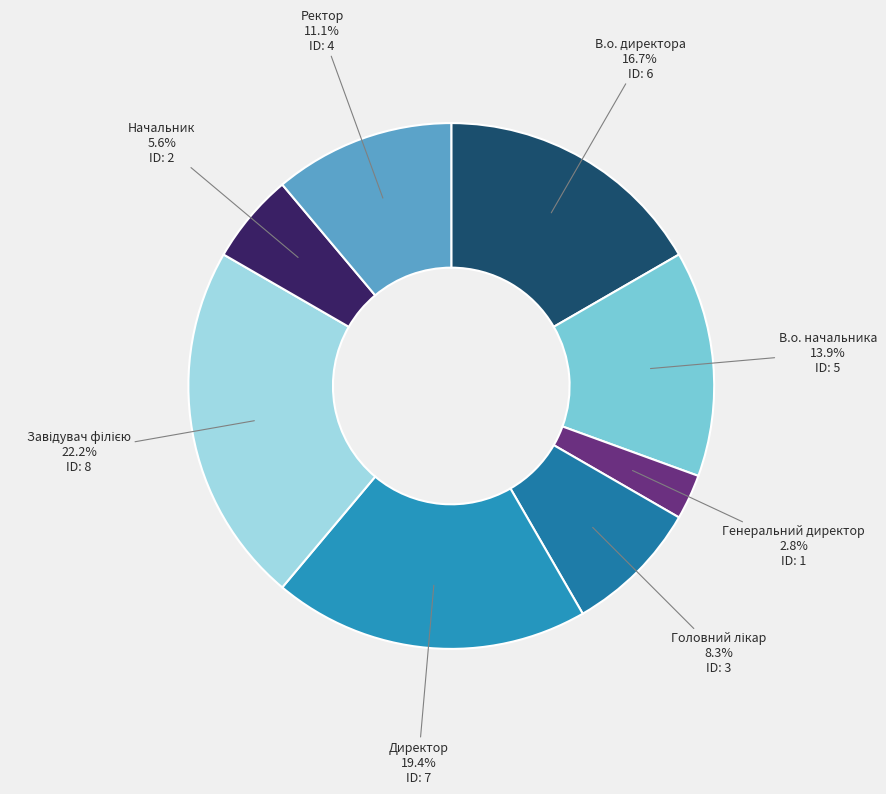

To the nearest percent, what percentage of the pie is Начальник?

6%